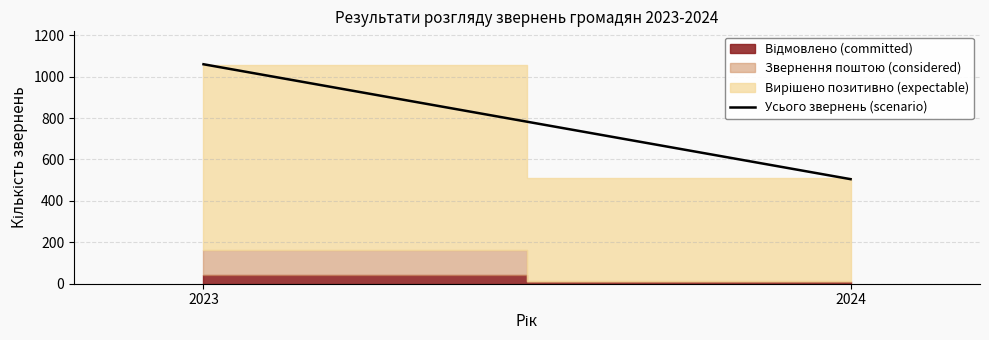

Between 2024 and 2023, which is larger?

2023